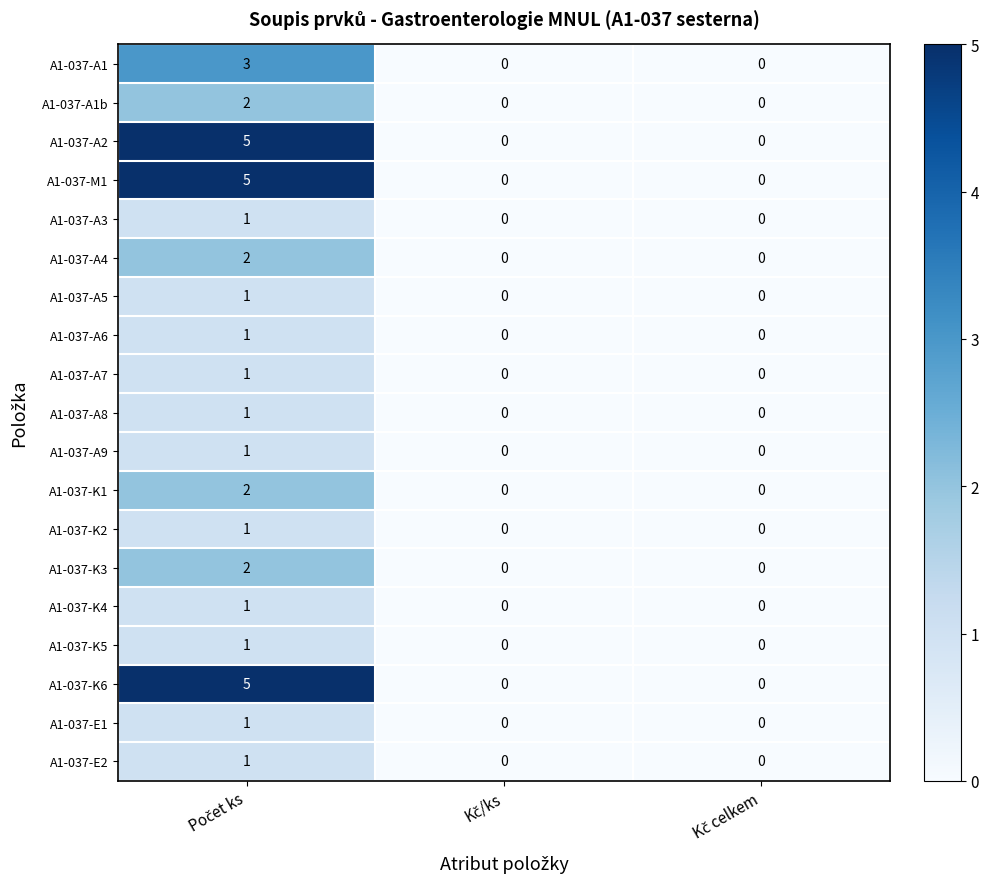

What is the maximum value for A1-037-A1?

3